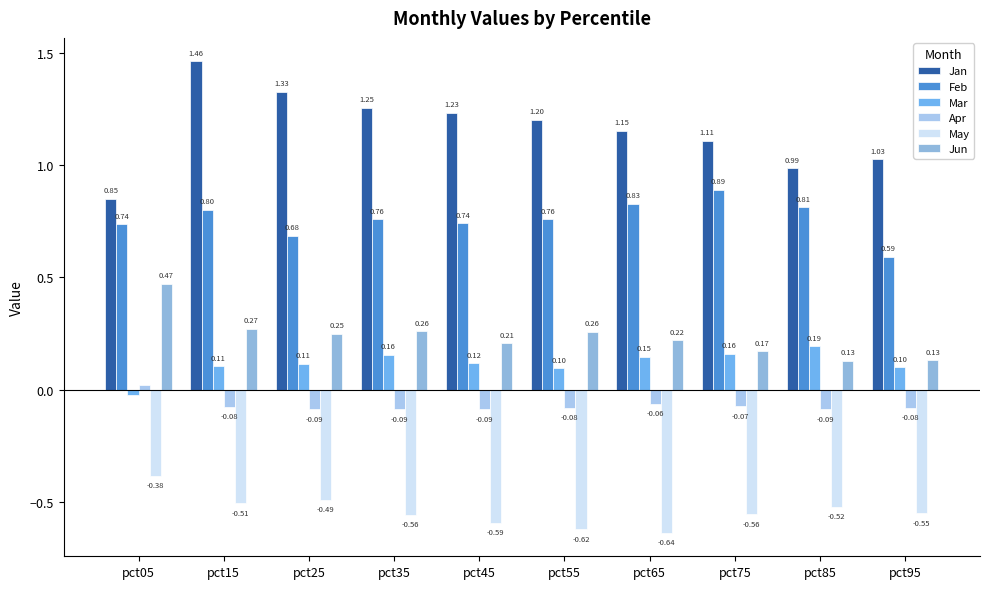

Reading left to right, what are all the values shown in this chart?

Jan: 0.9	1.5	1.3	1.3	1.2	1.2	1.2	1.1	1.0	1.0
Feb: 0.7	0.8	0.7	0.8	0.7	0.8	0.8	0.9	0.8	0.6
Mar: -0.0	0.1	0.1	0.2	0.1	0.1	0.1	0.2	0.2	0.1
Apr: 0.0	-0.1	-0.1	-0.1	-0.1	-0.1	-0.1	-0.1	-0.1	-0.1
May: -0.4	-0.5	-0.5	-0.6	-0.6	-0.6	-0.6	-0.6	-0.5	-0.6
Jun: 0.5	0.3	0.2	0.3	0.2	0.3	0.2	0.2	0.1	0.1